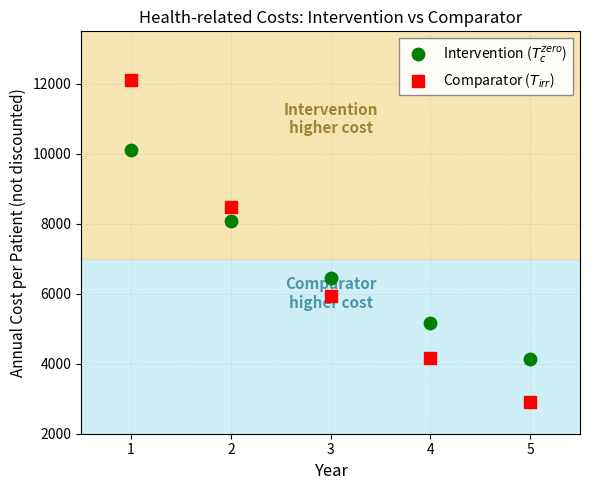

Which series reaches the maximum Y coordinate?

Comparator ($T_{irr}$)